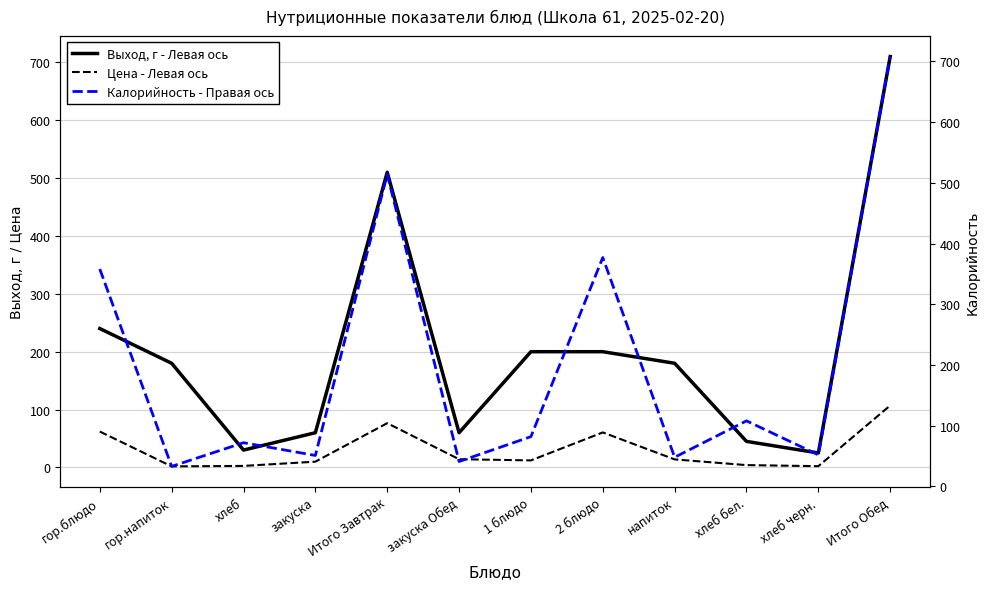

What is the difference between the maximum and minimum values in the Выход, г - Левая ось series?

685.0